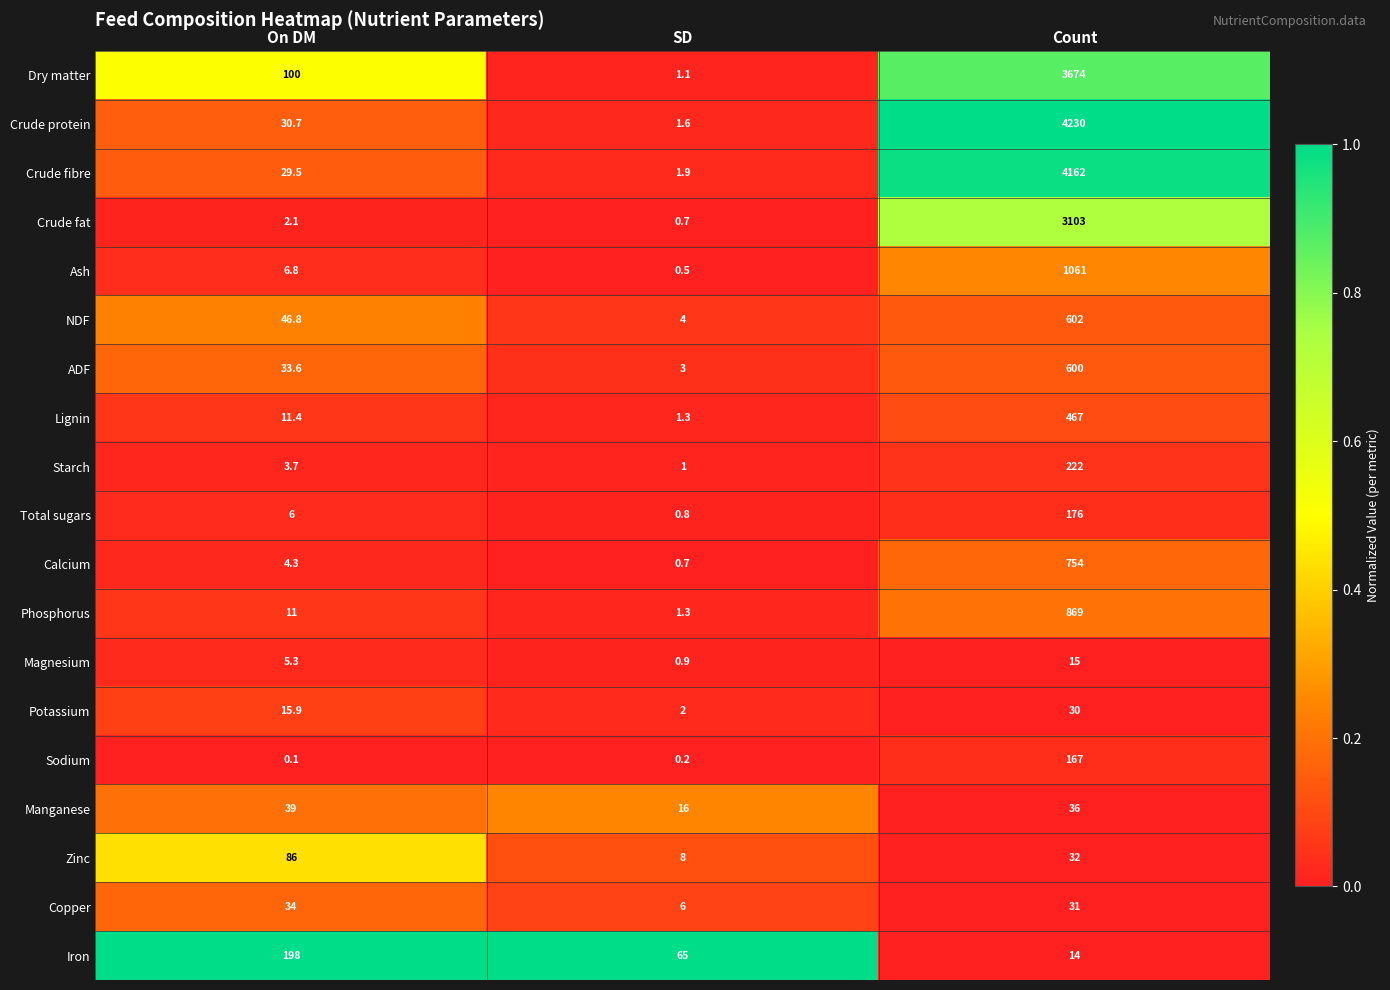

What is the total value across all series at Count?

20245.0